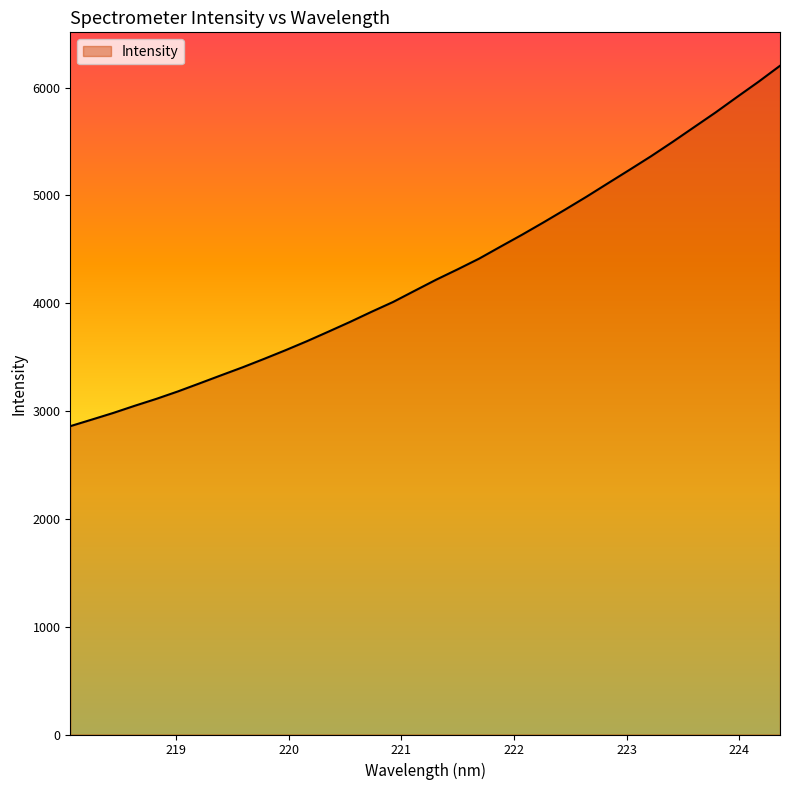

What is the average value?

4291.8